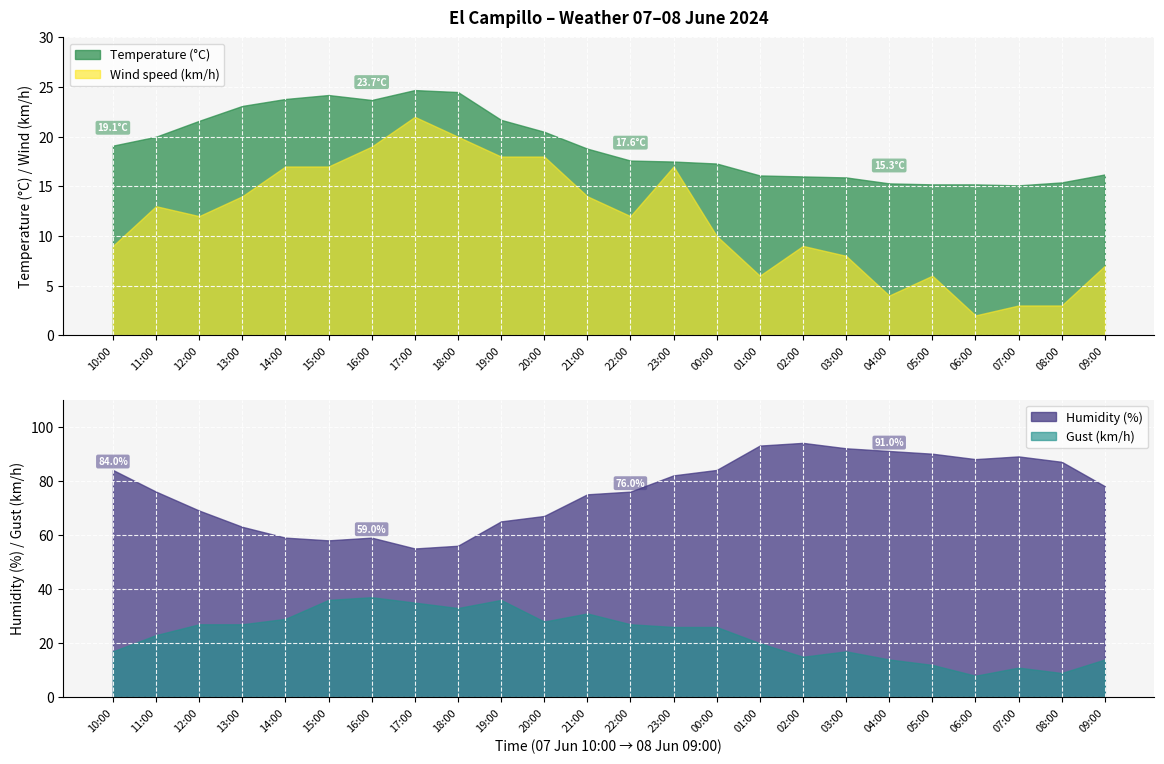

True or false: Wind speed (km/h) has a value of 19.0 at 16:00.

True